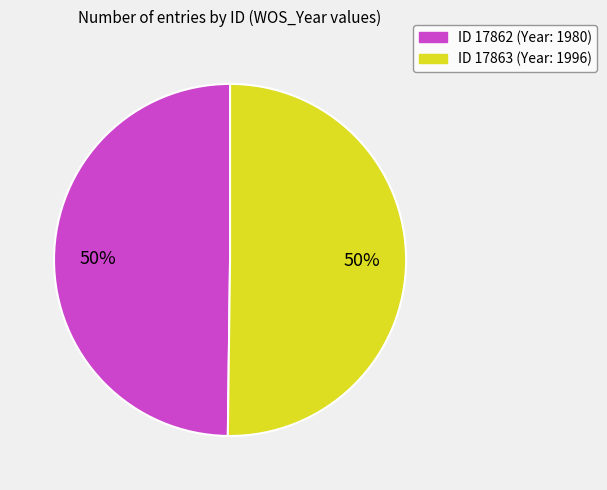

To the nearest percent, what portion does ID 17862 (Year: 1980) represent?

50%